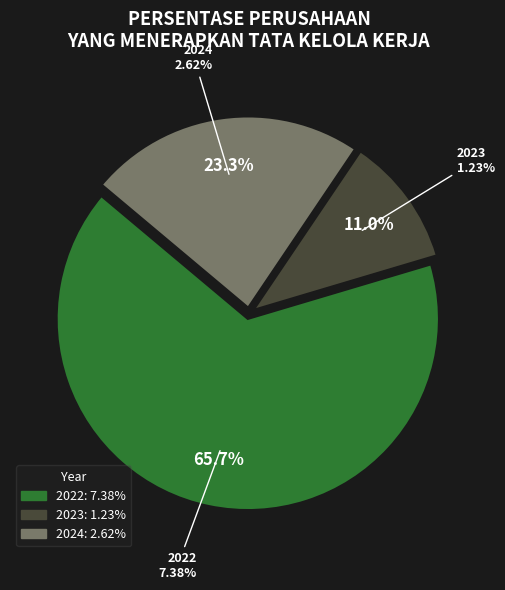

Rank the categories by value from lowest to highest.

2023, 2024, 2022